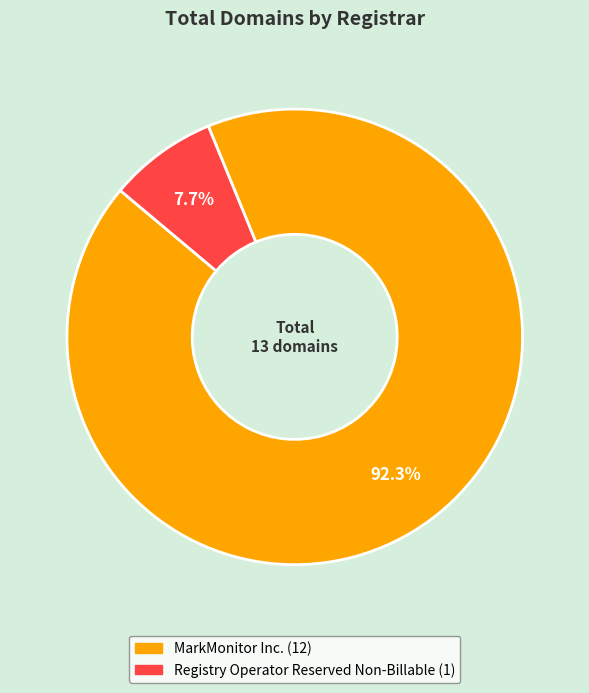

Is there any slice that represents more than half of the pie?

Yes